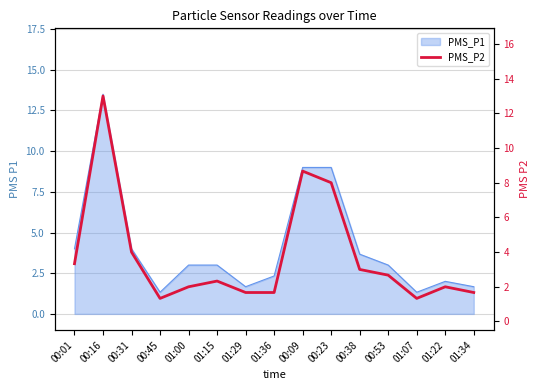

True or false: the data has more than 2 interior local peaks.

True